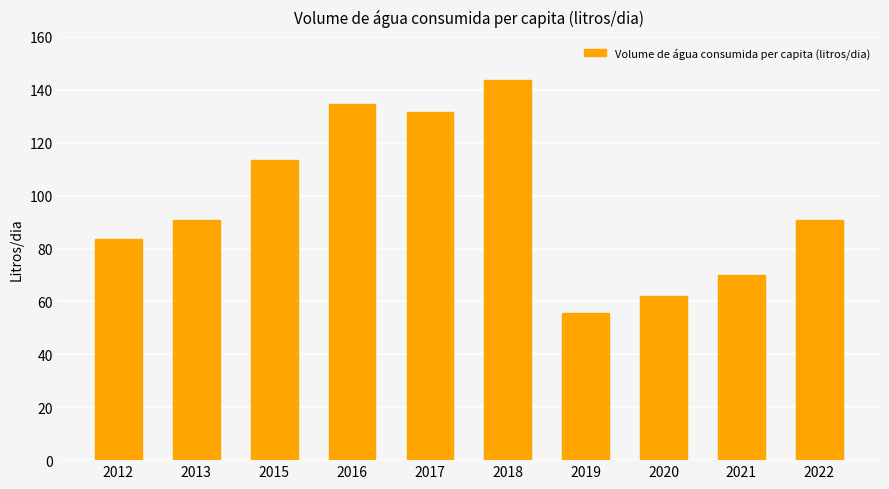

At which label is the value closest to 99?

2022